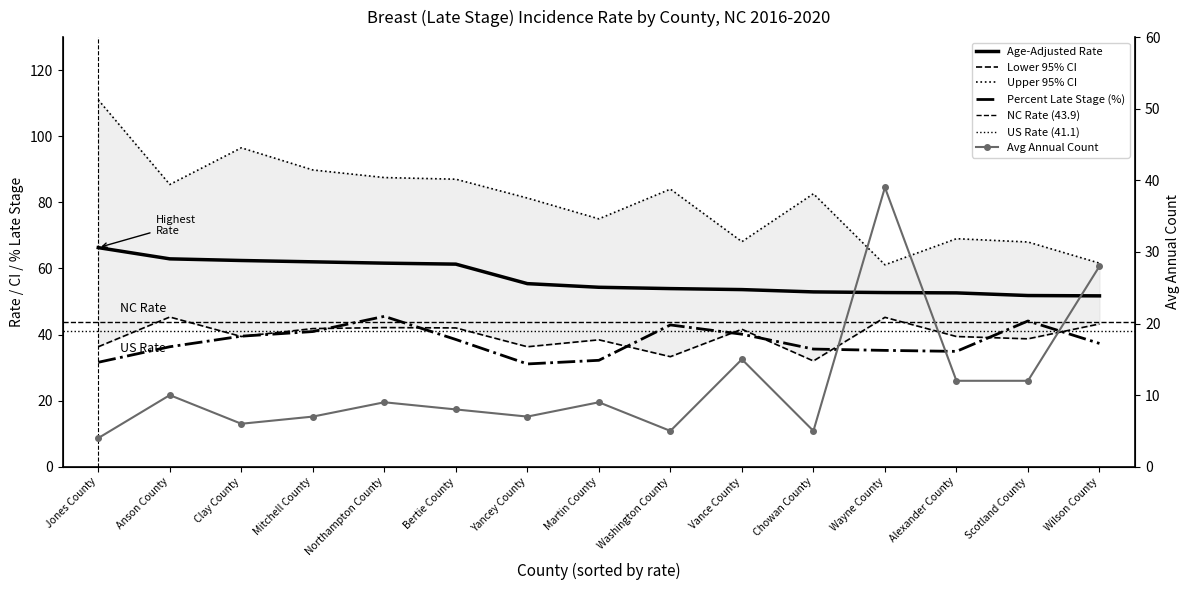

Which series changed the most between Clay County and Vance County?

Upper 95% CI